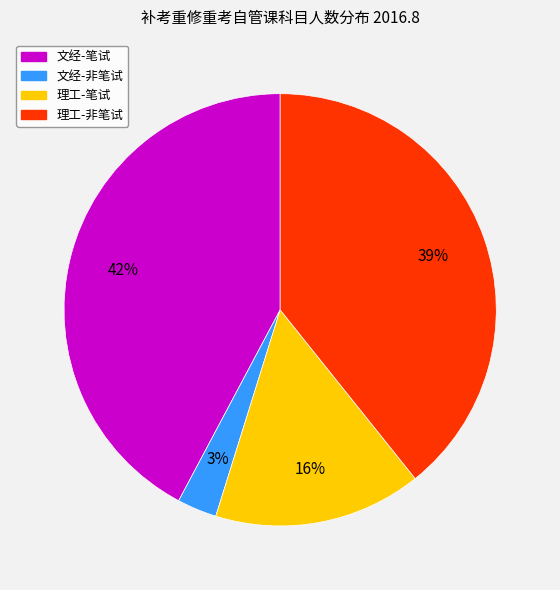

Does any single category account for the majority?

No